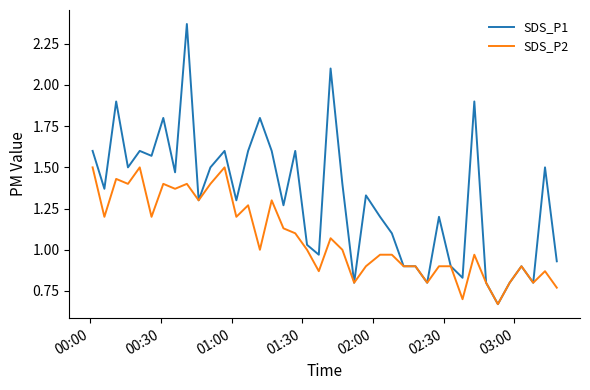

List the series in order of their overall mean, highest first.

SDS_P1, SDS_P2